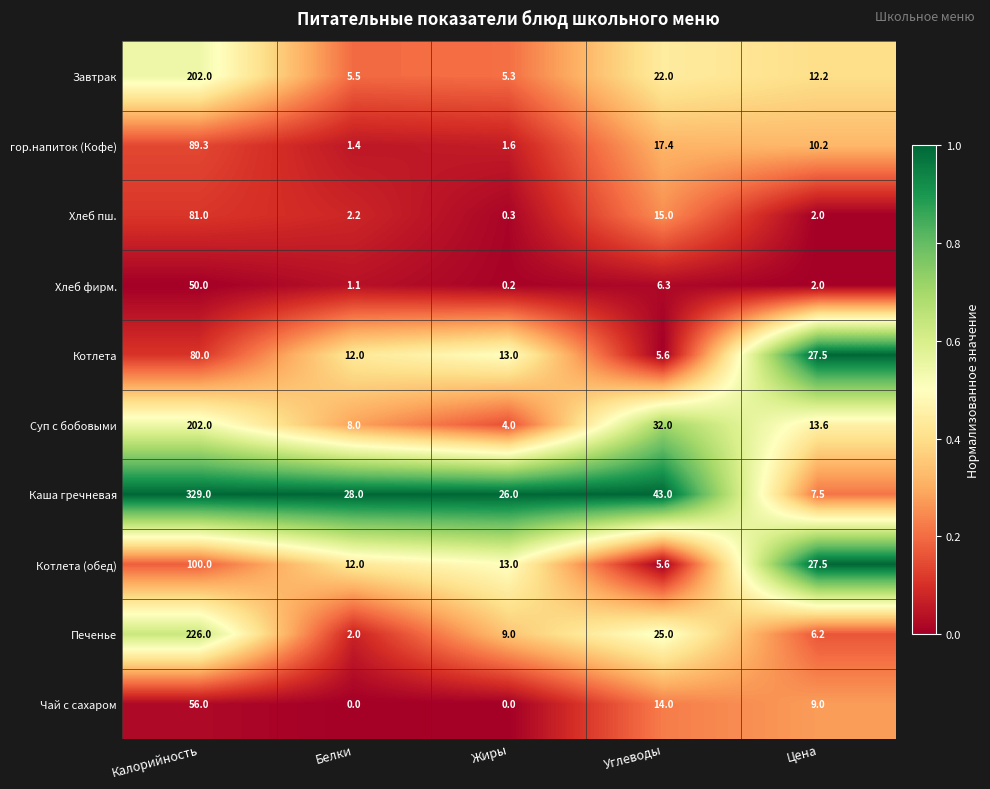

Is it true that Котлета equals 27.5 at Цена?

True